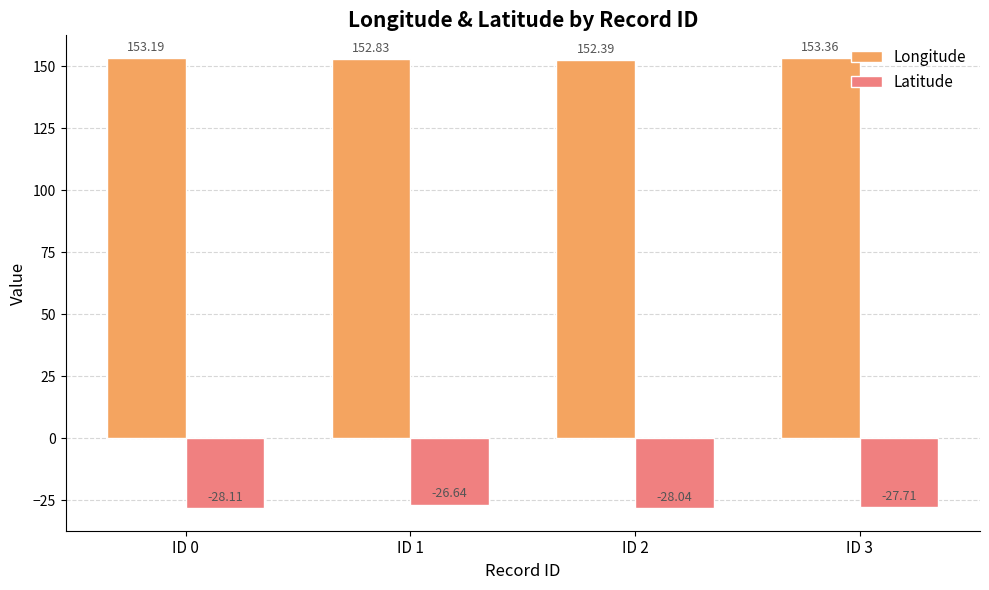

What is the average value of the Latitude series?

-27.6